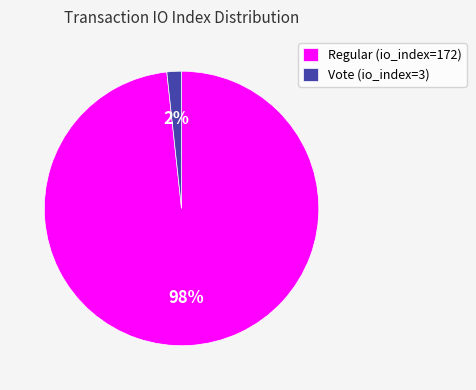

Which slice represents more than half of the pie?

Regular (io_index=172)